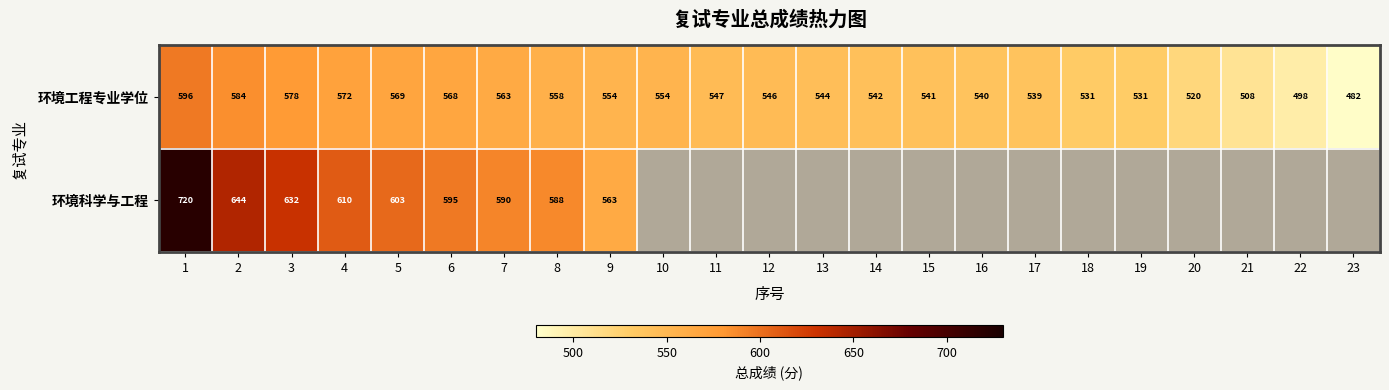

True or false: 环境工程专业学位 has a value of 596 at 1.

True